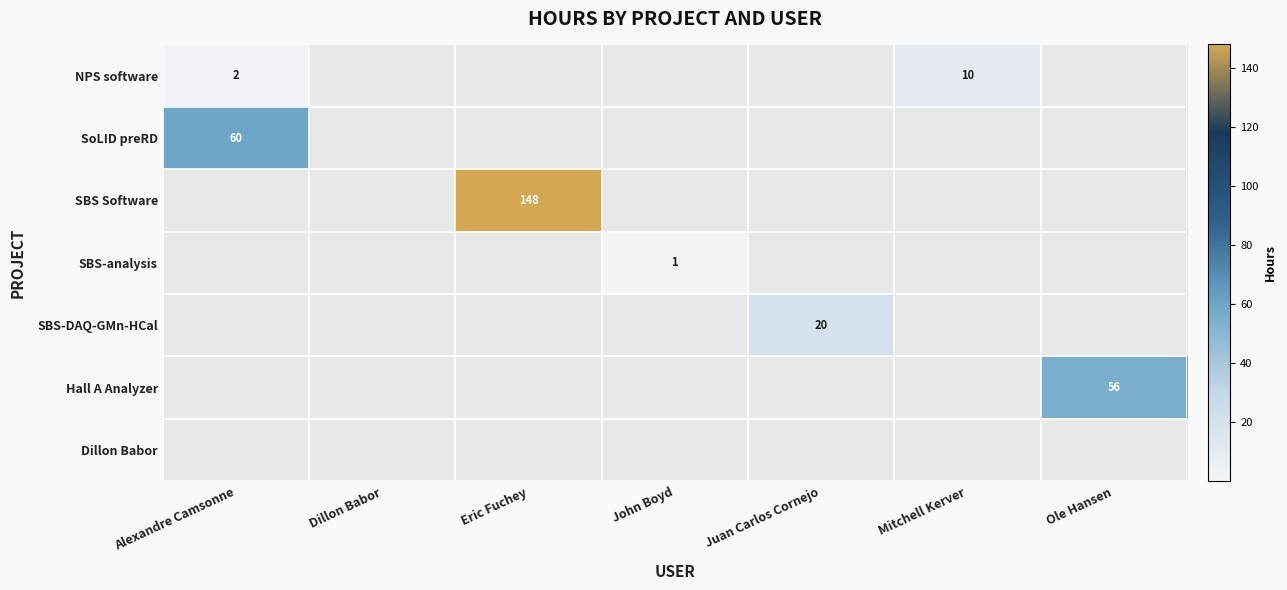

Between Dillon Babor and Ole Hansen, which is larger?

Ole Hansen